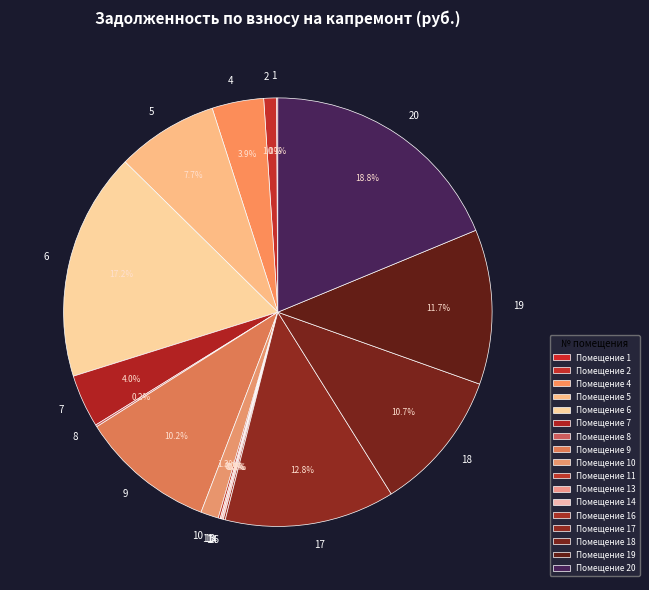

Is there any slice that represents more than half of the pie?

No